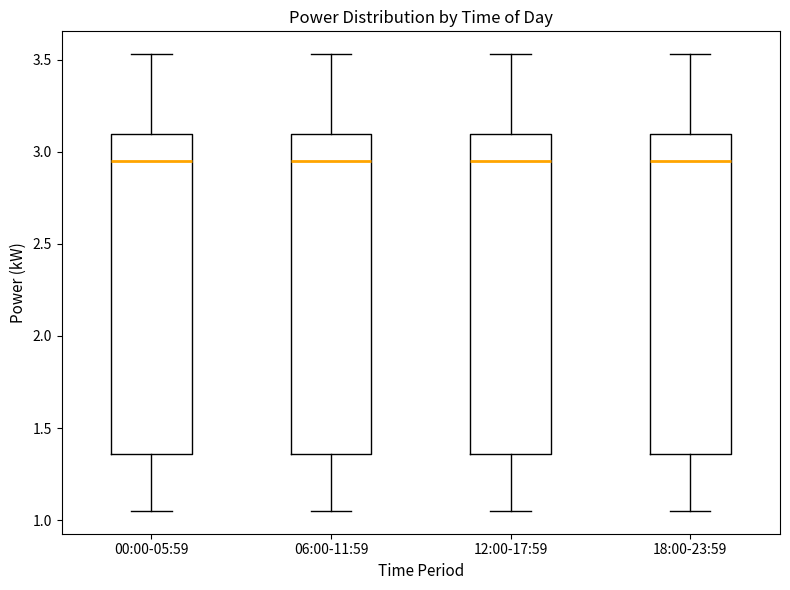

Reading left to right, read every box against the y-axis: the position of its median line, the range the box covers, and the ends of its whiskers. The values are not printed on the chart, so give them approximately, as read against the axis.

00:00-05:59: median 2.95, box 1.35 to 3.10, whiskers 1.05 to 3.55
06:00-11:59: median 2.95, box 1.35 to 3.10, whiskers 1.05 to 3.55
12:00-17:59: median 2.95, box 1.35 to 3.10, whiskers 1.05 to 3.55
18:00-23:59: median 2.95, box 1.35 to 3.10, whiskers 1.05 to 3.55